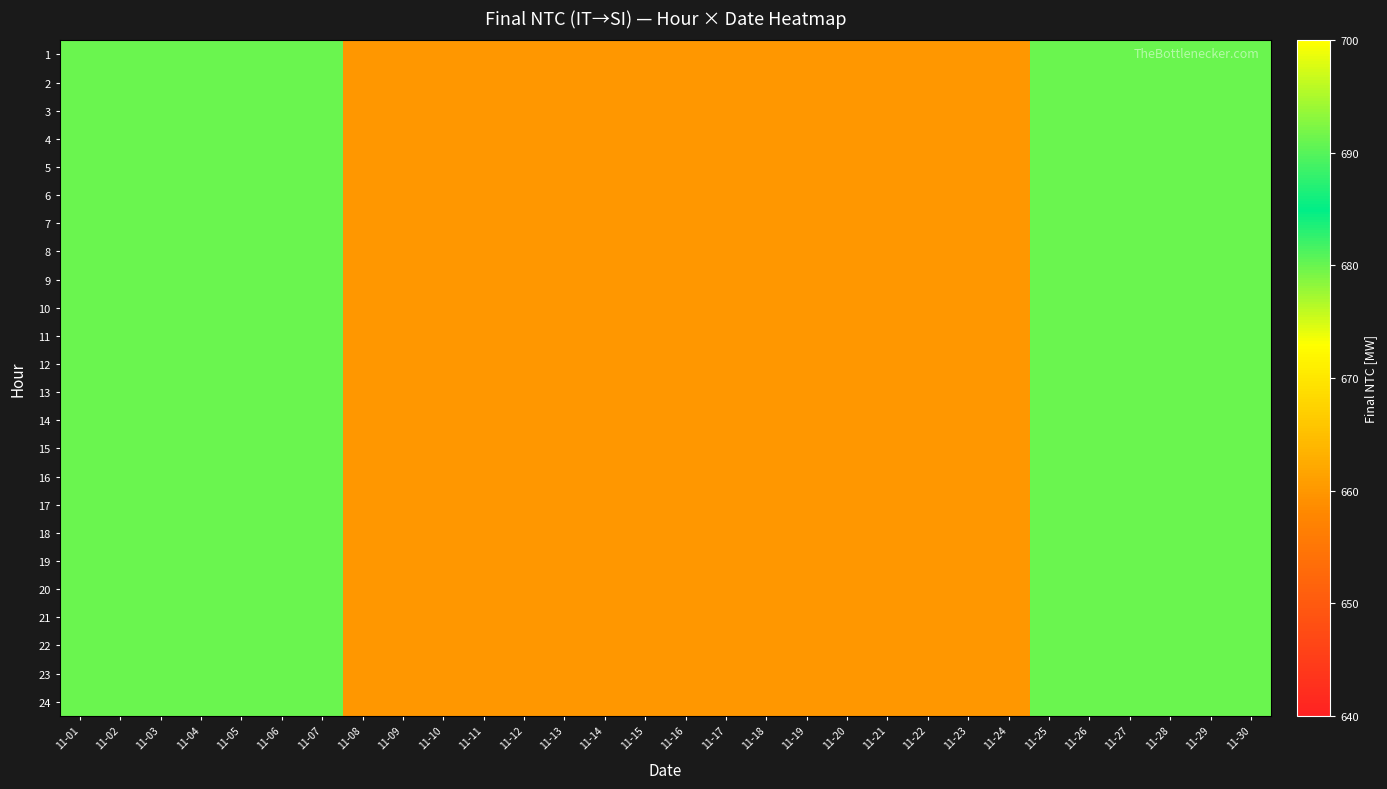

Count the number of categories in the chart.

30